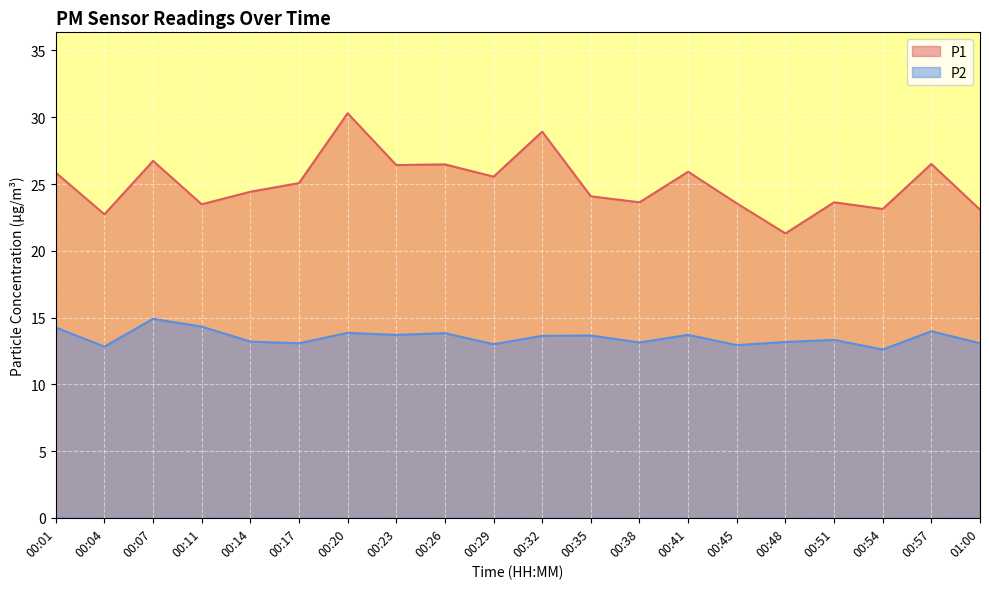

At which label does P1 first exceed 25?

00:01